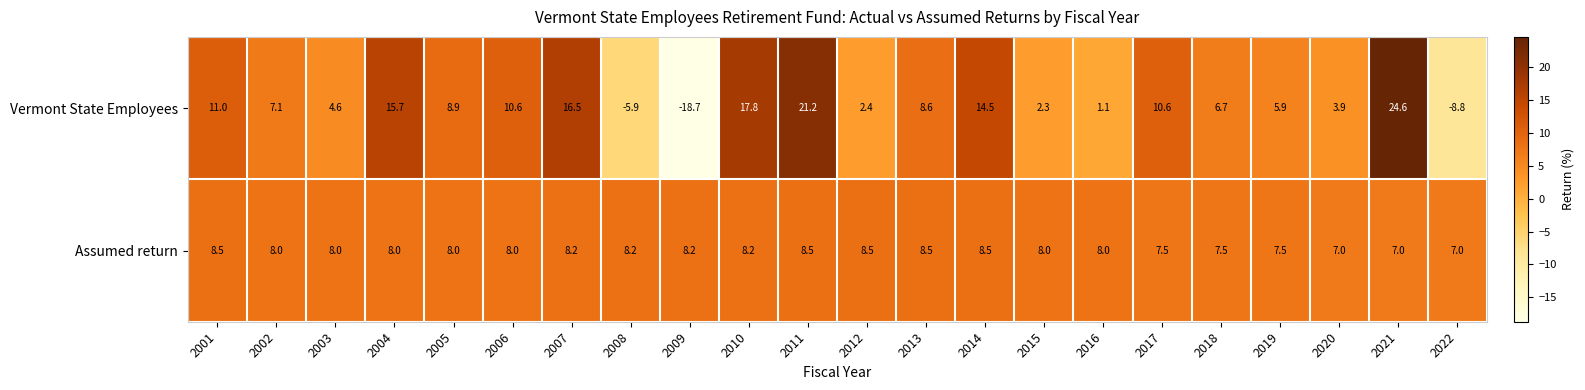

Which series has the largest range (max minus min)?

Vermont State Employees